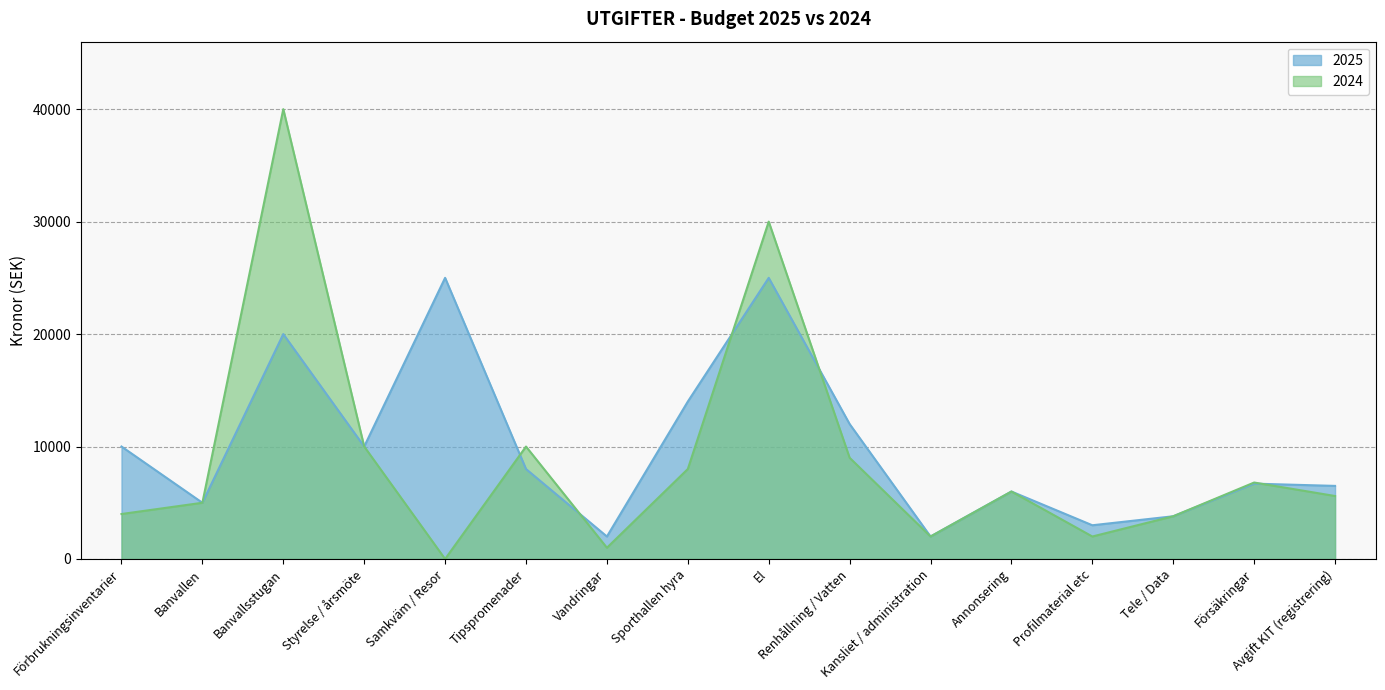

How many data points in 2025 are above 8000?

7